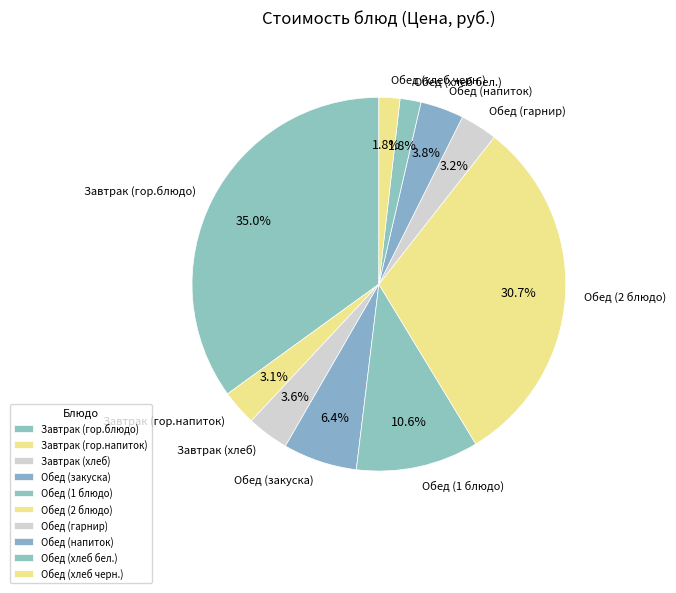

To the nearest percent, what is the difference between the Завтрак (гор.блюдо) and Обед (гарнир) slice percentages?

32%